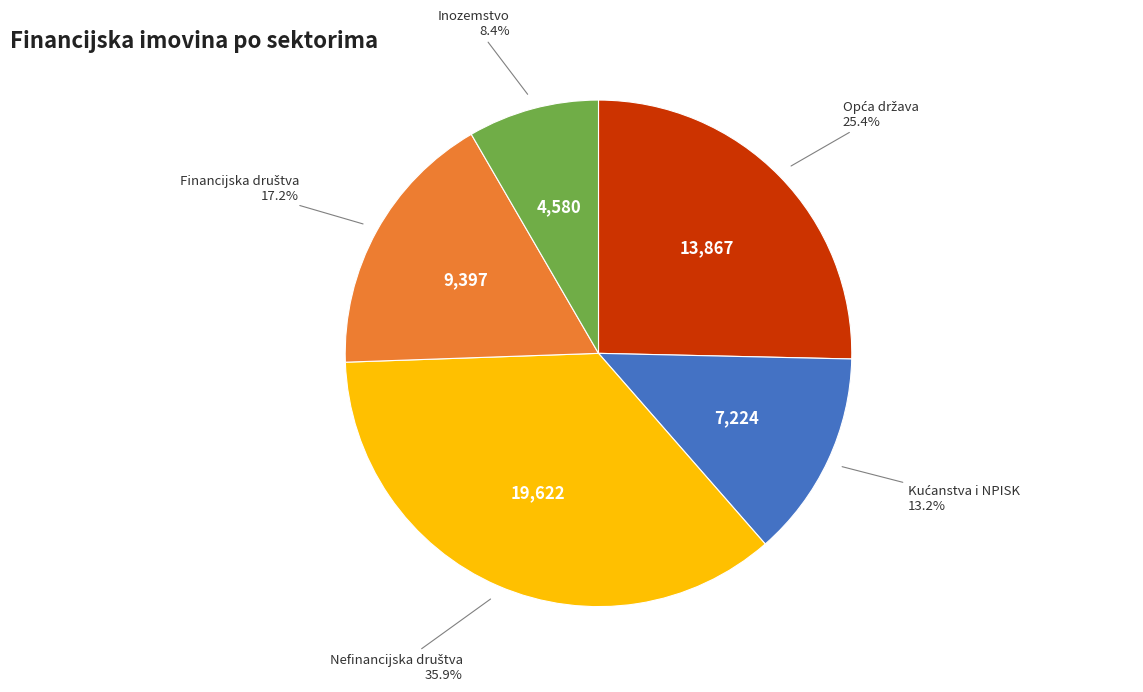

Which category has the smallest portion of the pie?

Inozemstvo